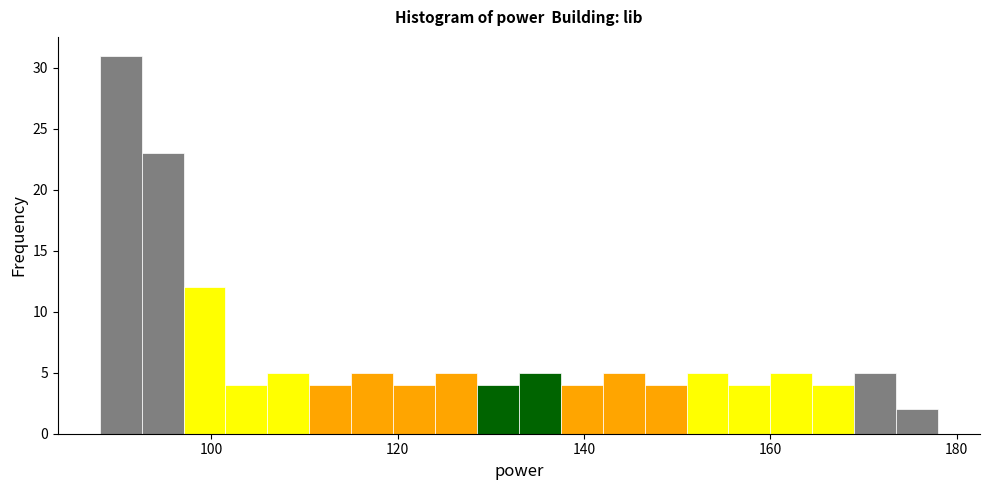

Around what value on the x-axis is the tallest bar? Give the approximate position of its centre, as read against the axis.

90